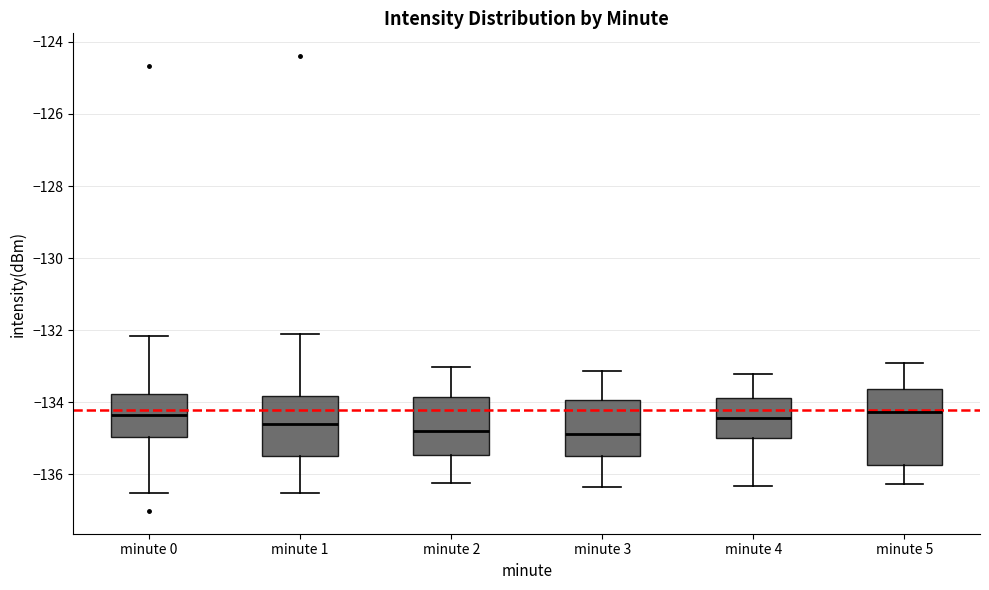

Reading left to right, read every box against the y-axis: the position of its median line, the range the box covers, and the ends of its whiskers. The values are not printed on the chart, so give them approximately, as read against the axis.

minute 0: median -134.4, box -135.0 to -133.8, whiskers -136.6 to -132.2
minute 1: median -134.6, box -135.4 to -133.8, whiskers -136.6 to -132.0
minute 2: median -134.8, box -135.4 to -133.8, whiskers -136.2 to -133.0
minute 3: median -134.8, box -135.4 to -134.0, whiskers -136.4 to -133.2
minute 4: median -134.4, box -135.0 to -133.8, whiskers -136.4 to -133.2
minute 5: median -134.2, box -135.8 to -133.6, whiskers -136.2 to -133.0